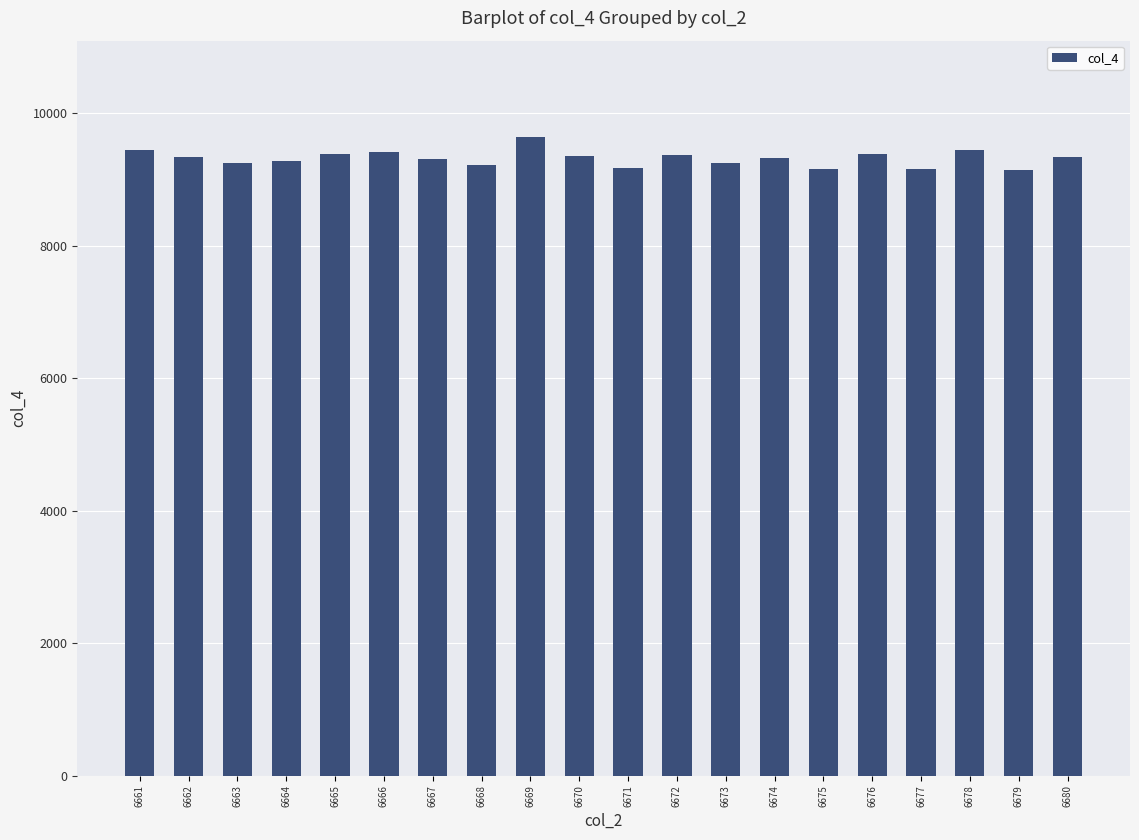

What is the greatest value displayed?

9649